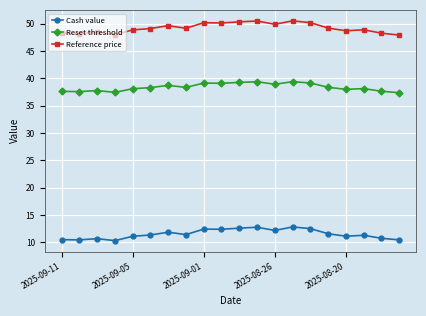

Rank the series by their maximum value, from lowest to highest.

Cash value, Reset threshold, Reference price